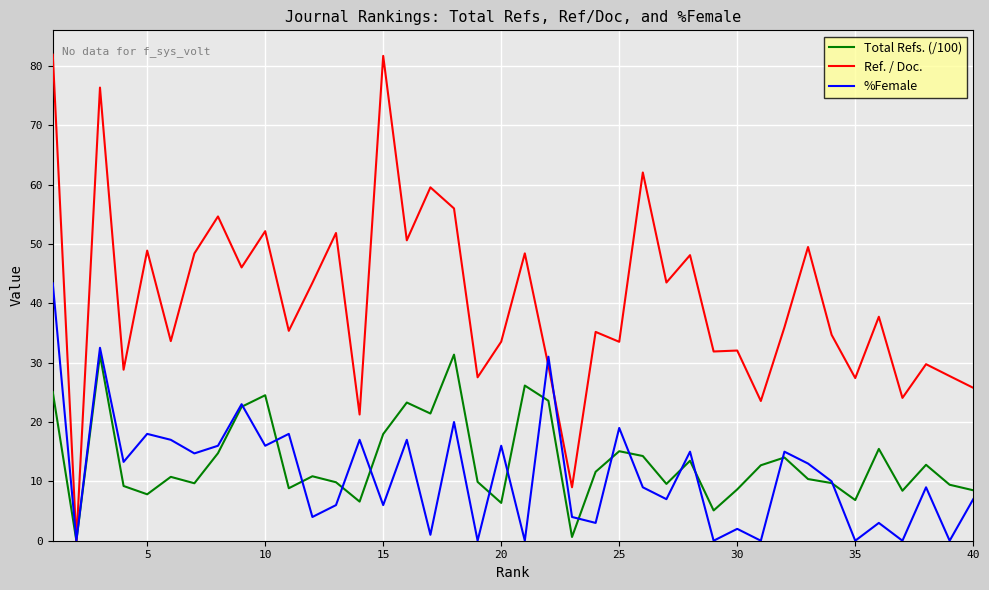

What is the maximum value shown in the chart?

81.9